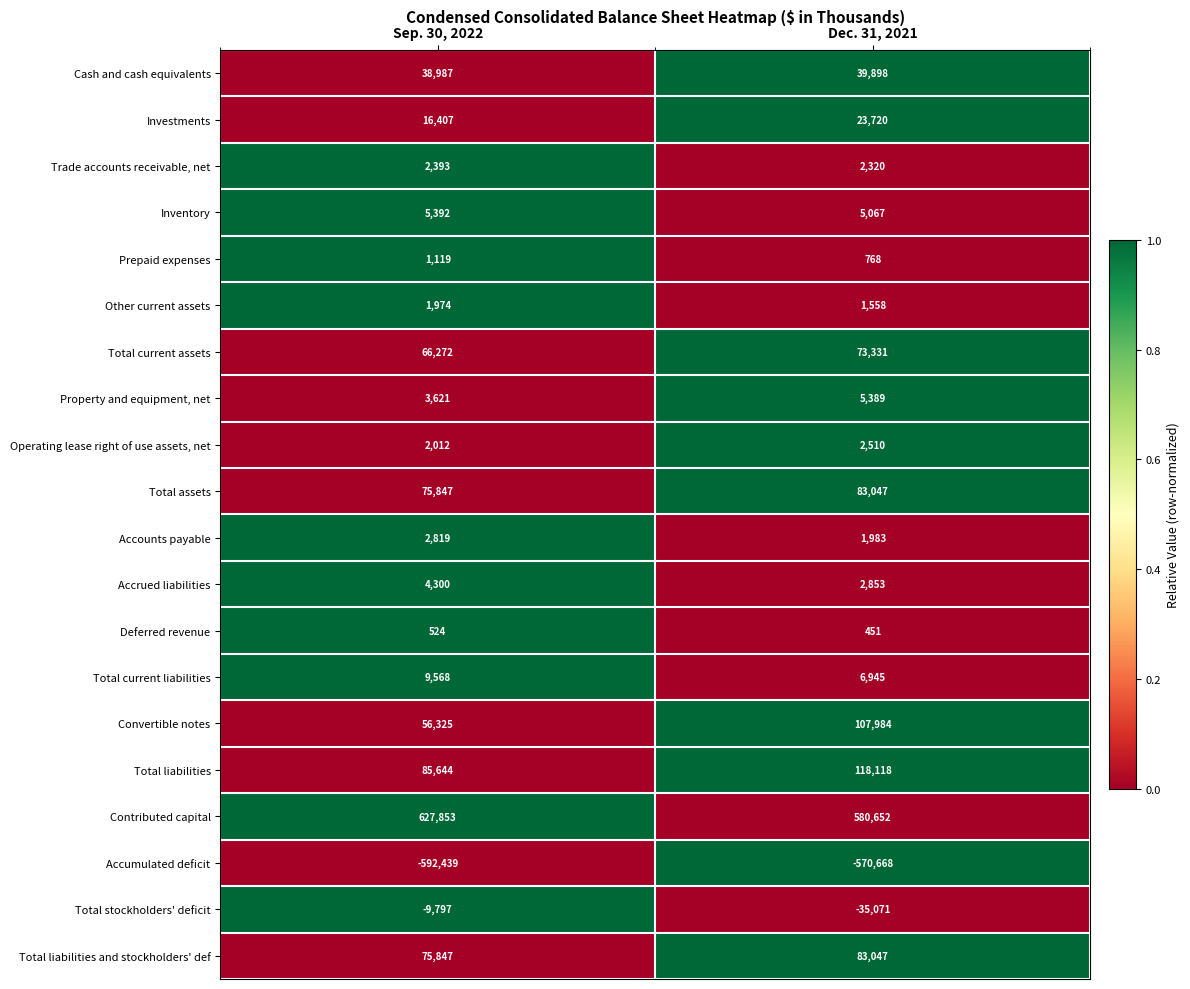

Which series has the widest spread of values?

Convertible notes